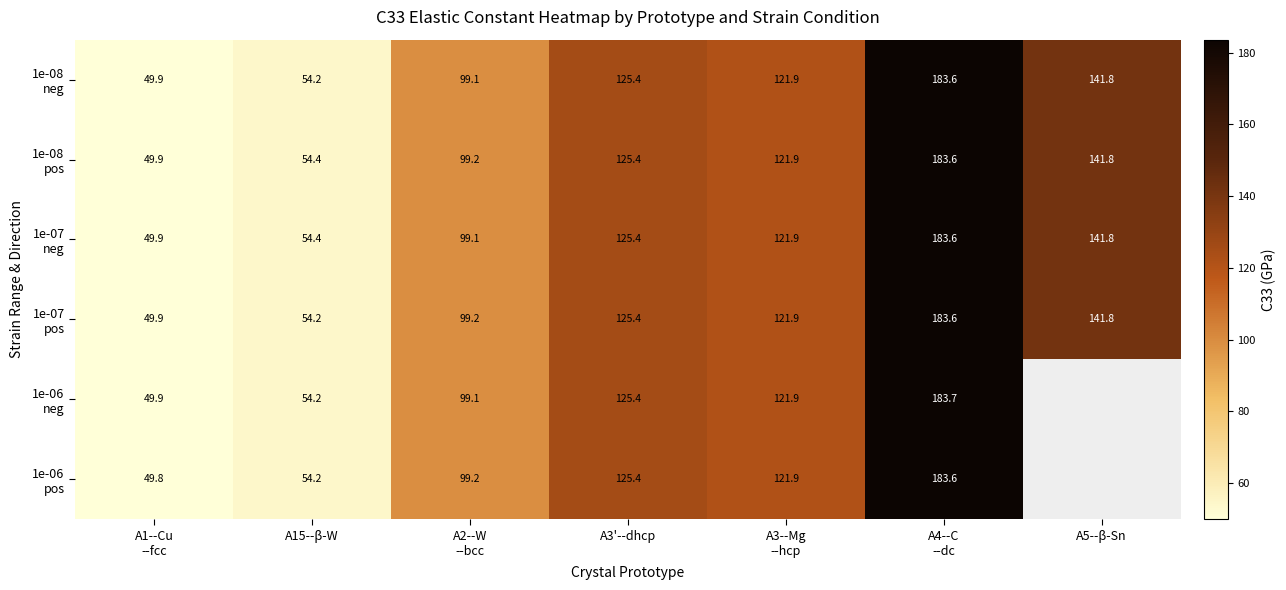

What is the sum of the 1e-08 neg values at A1--Cu --fcc and A3'--dhcp?

175.2